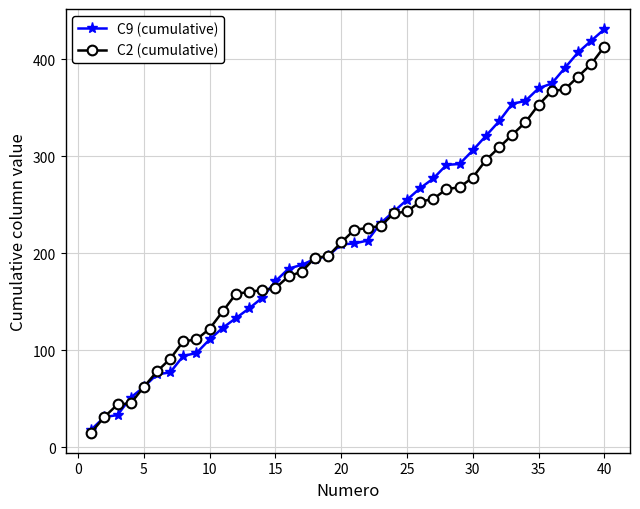

What is the value of the C2 (cumulative) point at the 18th from the left?

195